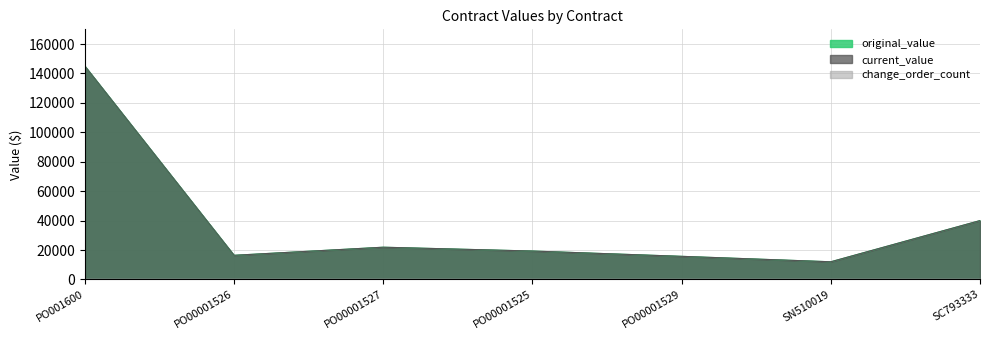

What is the greatest value displayed?

145000